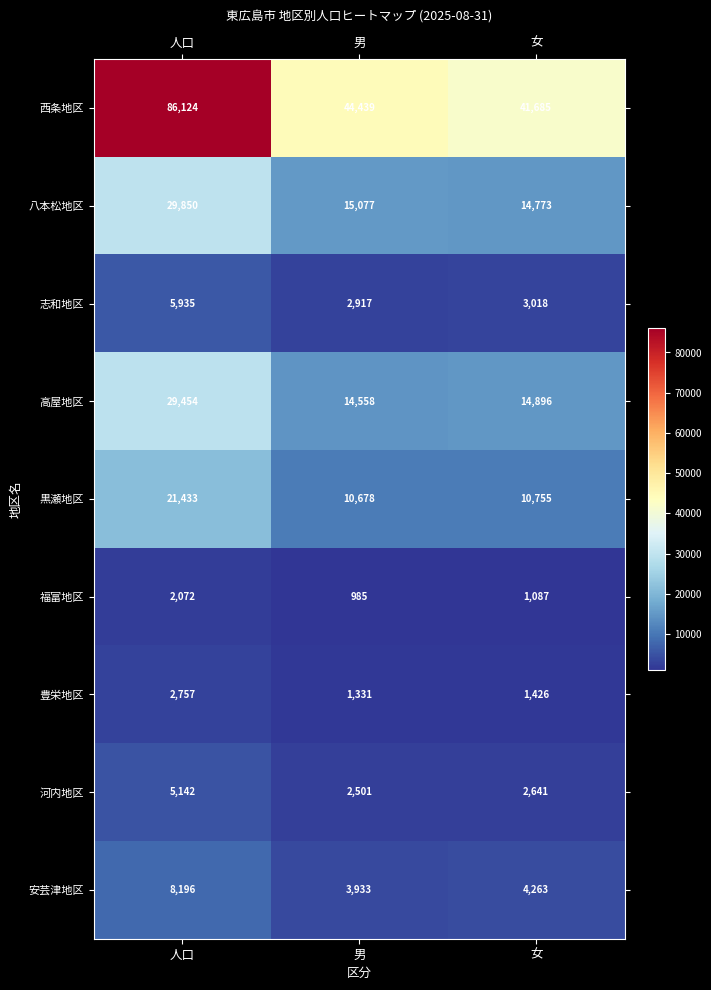

What is the total value across all series at 人口?

190963